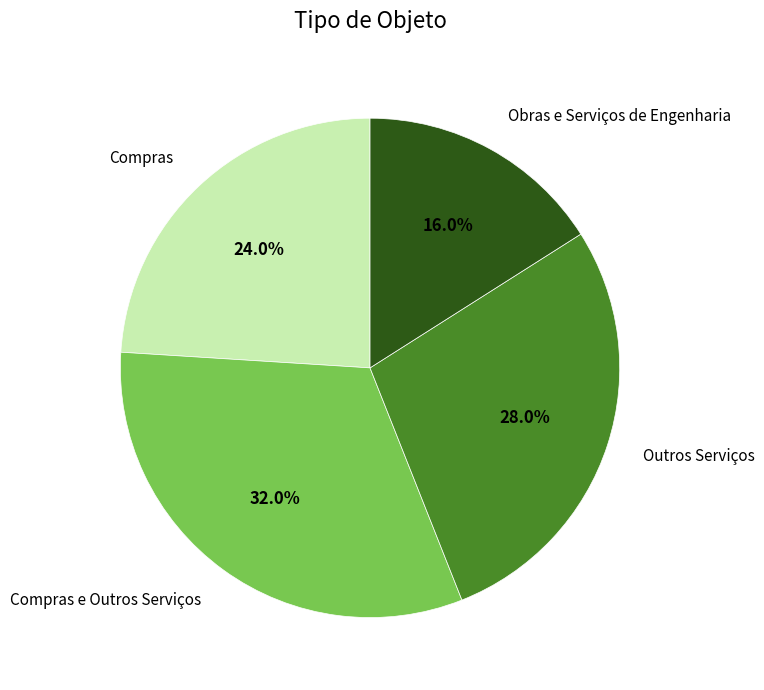

Is there any slice that represents more than half of the pie?

No